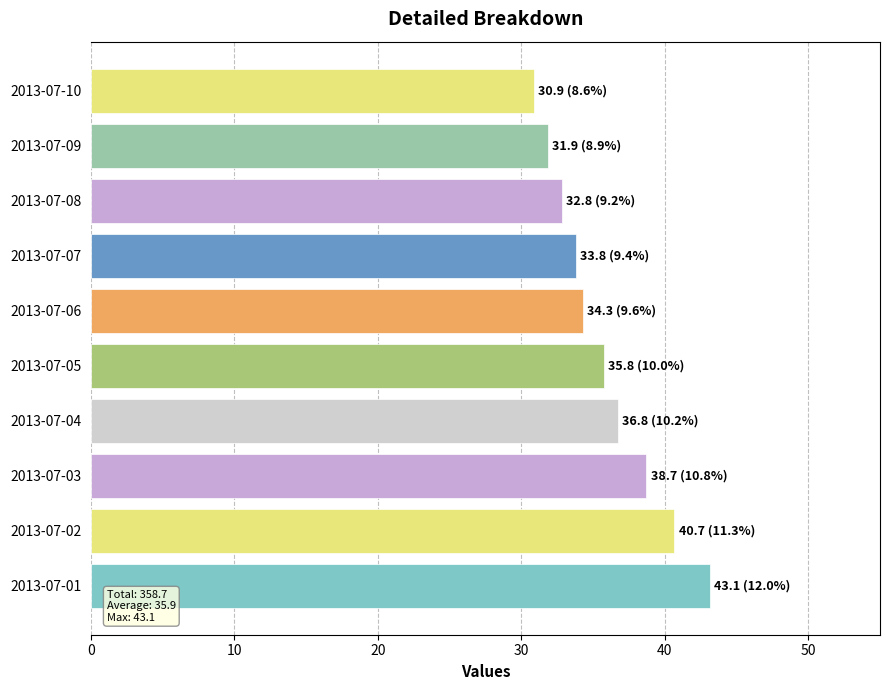

What is the change in value from 2013-07-02 to 2013-07-06?

-6.4